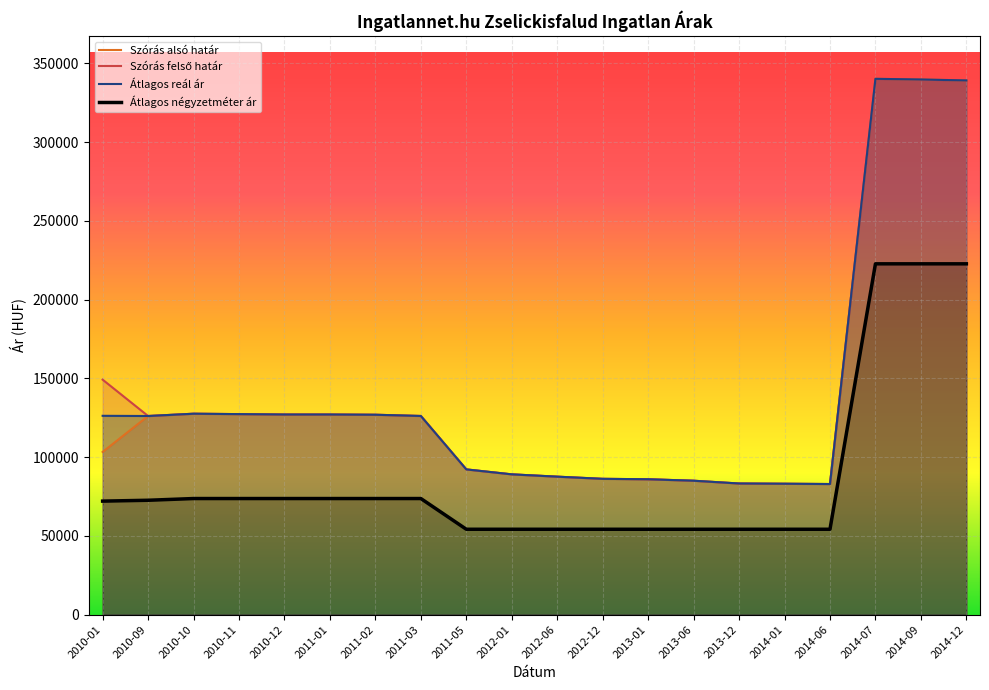

At which category is the sum across all series the highest?

2014-07